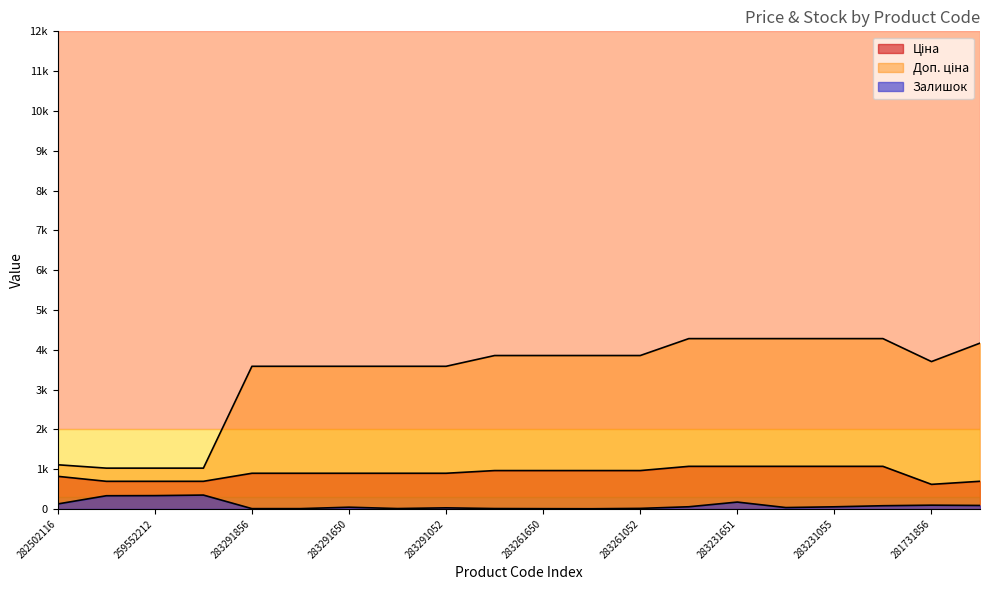

True or false: Залишок has a value of 10.1 at 283261650.

False